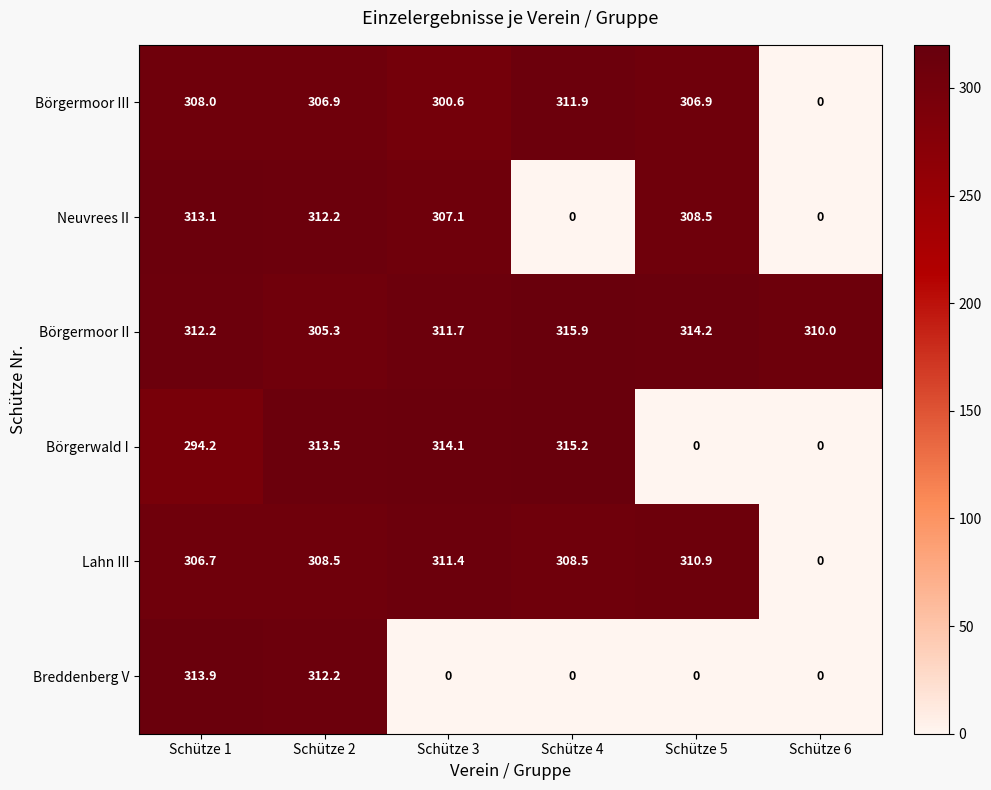

What is the sum of all Breddenberg V values?

626.1